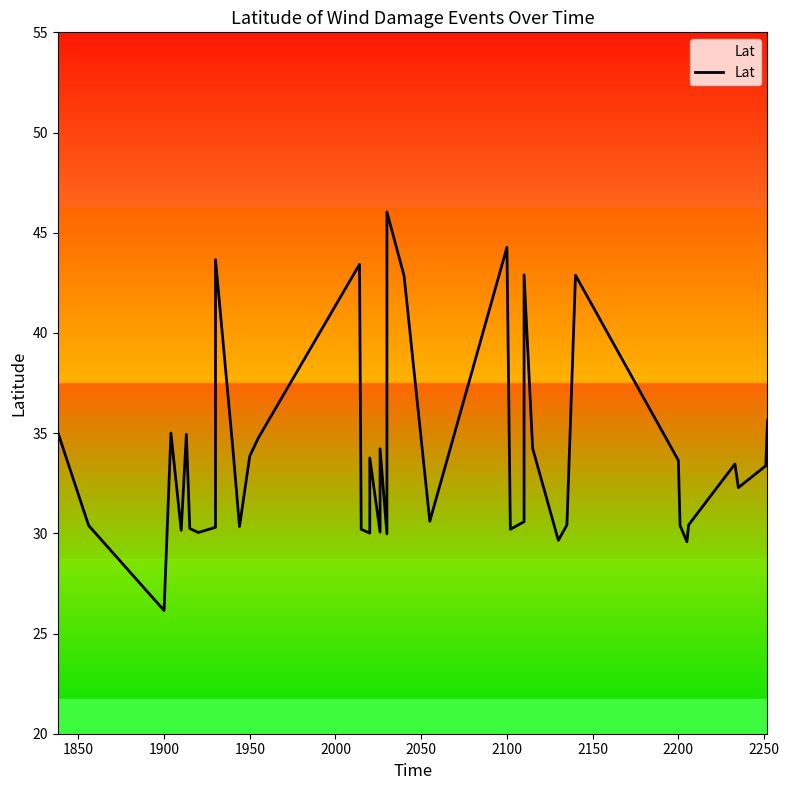

Reading left to right, list all the values displayed in this chart.

35.0	30.4	26.1	35.0	30.1	34.9	30.2	30.0	30.3	43.7	34.4	30.3	33.9	34.8	43.4	30.2	30.0	33.8	30.1	34.2	30.0	46.0	42.9	30.6	44.3	30.2	30.6	42.9	34.2	29.6	30.4	42.9	33.6	30.4	29.6	30.4	33.5	32.3	33.4	35.6